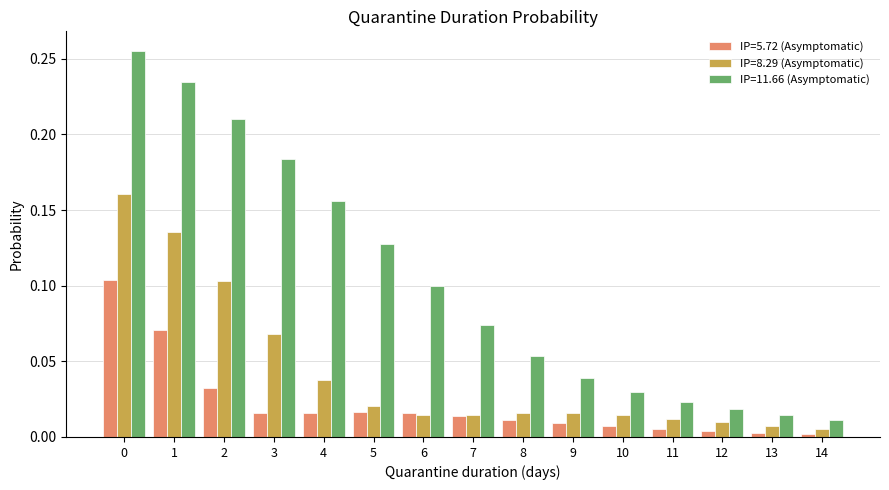

Which series has the largest range (max minus min)?

IP=11.66 (Asymptomatic)